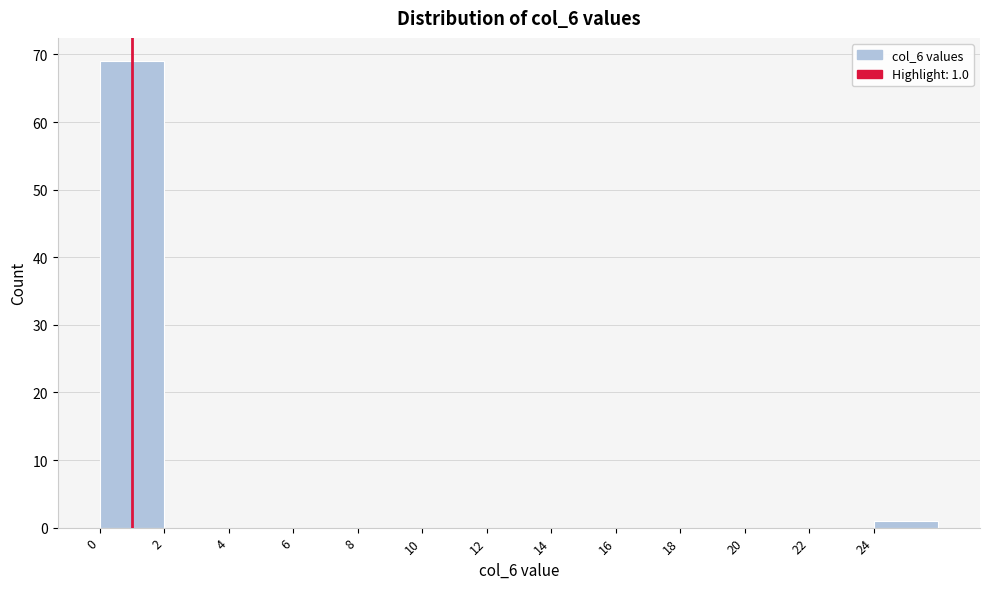

Which range on the x-axis has the tallest bar?

0 to 2